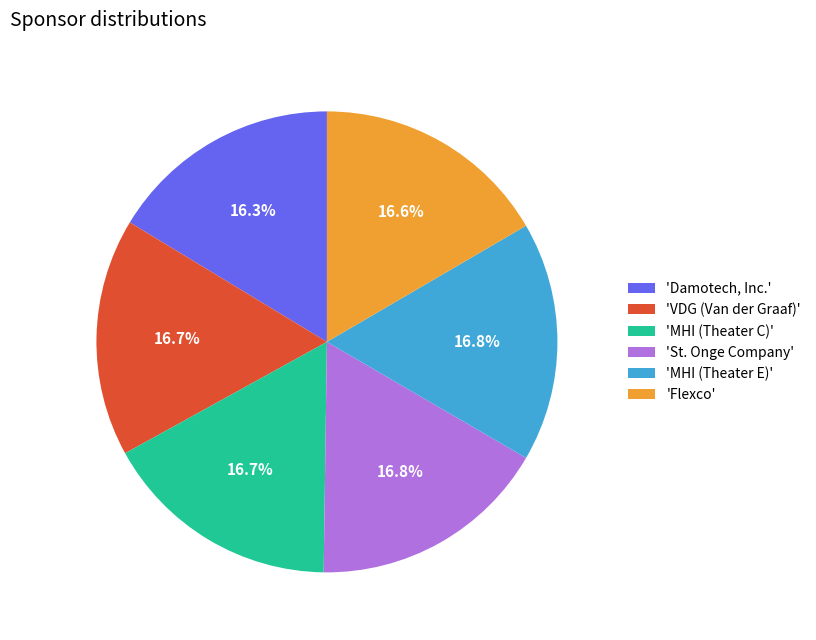

What is the ratio of the value at 'St. Onge Company' to the value at 'Flexco'?

1.0